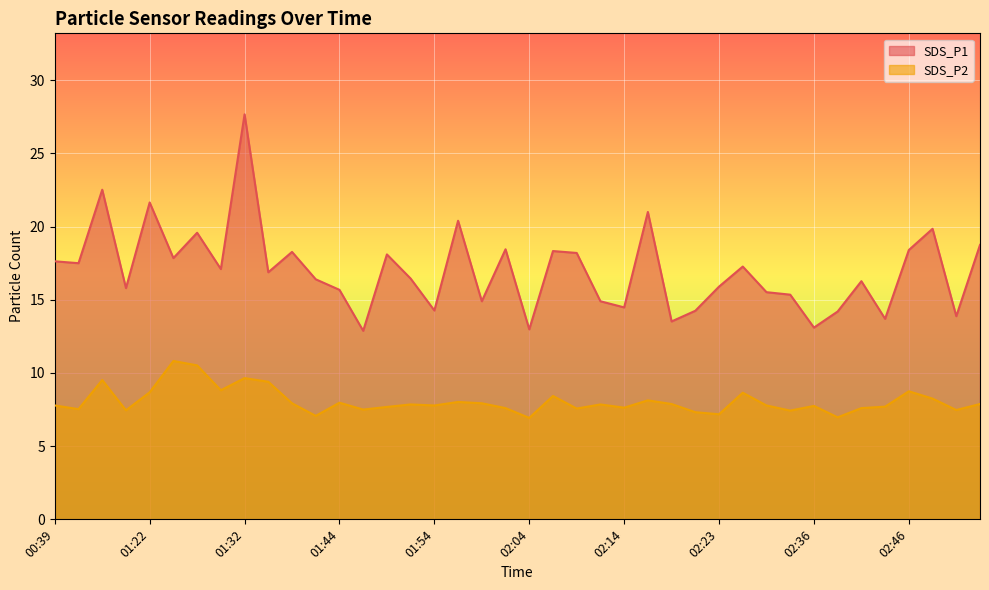

Reading left to right, what are all the values shown in this chart?

SDS_P1: 00:39=17.6	00:41=17.5	00:44=22.5	00:46=15.8	01:22=21.6	01:24=17.9	01:27=19.6	01:29=17.1	01:32=27.7	01:34=16.9	01:37=18.3	01:42=16.4	01:44=15.7	01:47=12.9	01:49=18.1	01:52=16.4	01:54=14.3	01:56=20.4	01:59=14.9	02:01=18.4	02:04=13.0	02:06=18.3	02:09=18.2	02:11=14.9	02:14=14.5	02:16=21.0	02:19=13.5	02:21=14.2	02:23=15.9	02:26=17.3	02:28=15.5	02:34=15.3	02:36=13.1	02:38=14.2	02:41=16.3	02:43=13.7	02:46=18.4	02:48=19.9	02:51=13.9	02:53=18.8
SDS_P2: 00:39=7.8	00:41=7.5	00:44=9.5	00:46=7.5	01:22=8.7	01:24=10.8	01:27=10.5	01:29=8.8	01:32=9.7	01:34=9.4	01:37=7.9	01:42=7.1	01:44=8.0	01:47=7.5	01:49=7.7	01:52=7.8	01:54=7.8	01:56=8.0	01:59=7.9	02:01=7.6	02:04=6.9	02:06=8.4	02:09=7.6	02:11=7.8	02:14=7.6	02:16=8.1	02:19=7.9	02:21=7.3	02:23=7.2	02:26=8.7	02:28=7.8	02:34=7.4	02:36=7.8	02:38=7.0	02:41=7.6	02:43=7.7	02:46=8.8	02:48=8.2	02:51=7.5	02:53=7.9